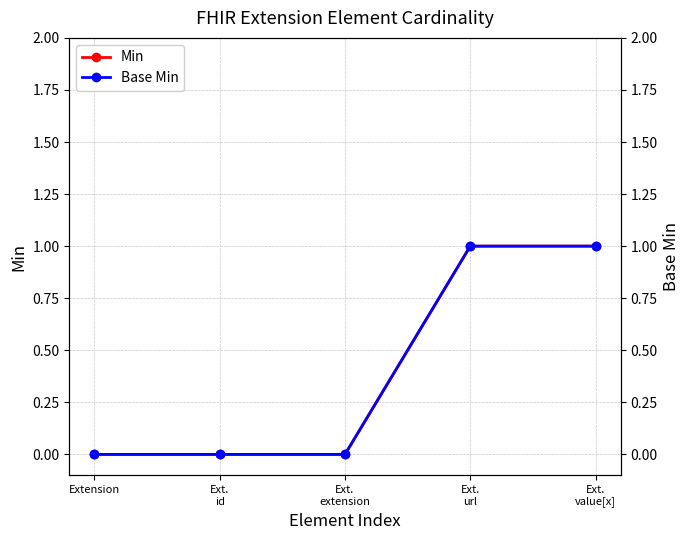

True or false: Base Min and Min intersect in this chart.

False